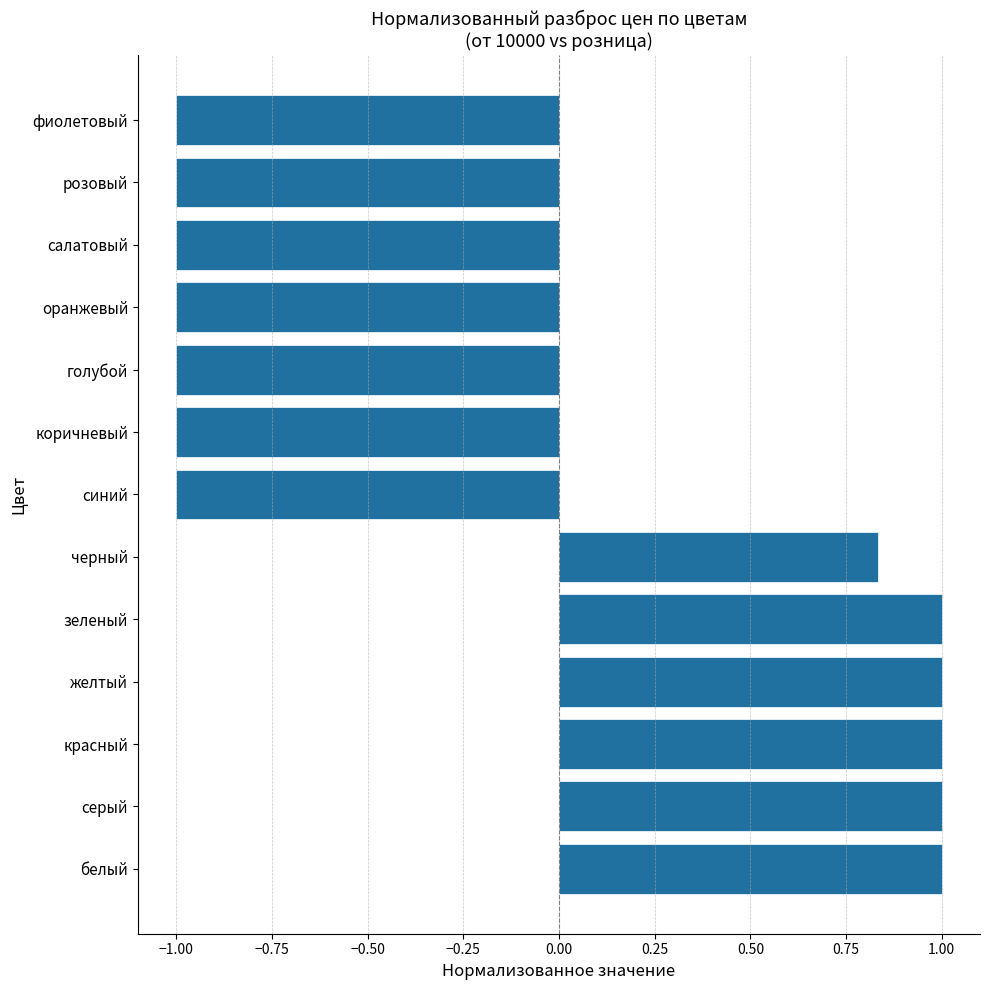

What is the sum of all values?

-1.2